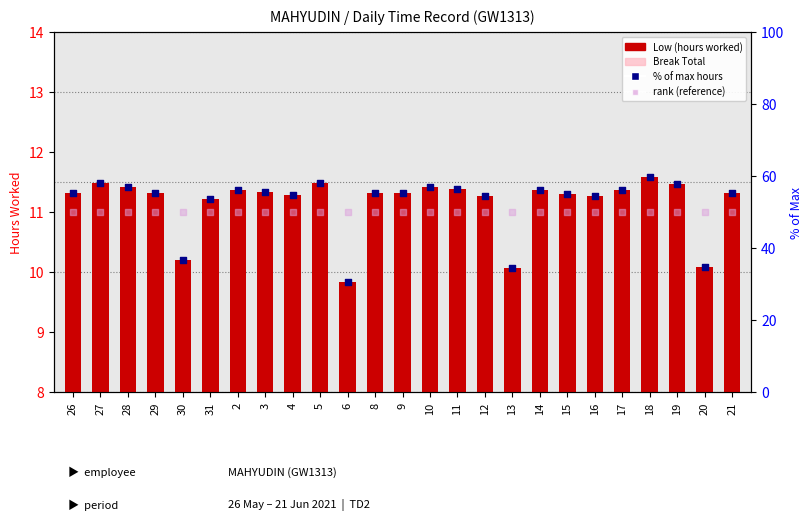

What are all the series names shown in the legend?

Low (hours worked), Break Total, % of max hours, rank (reference)